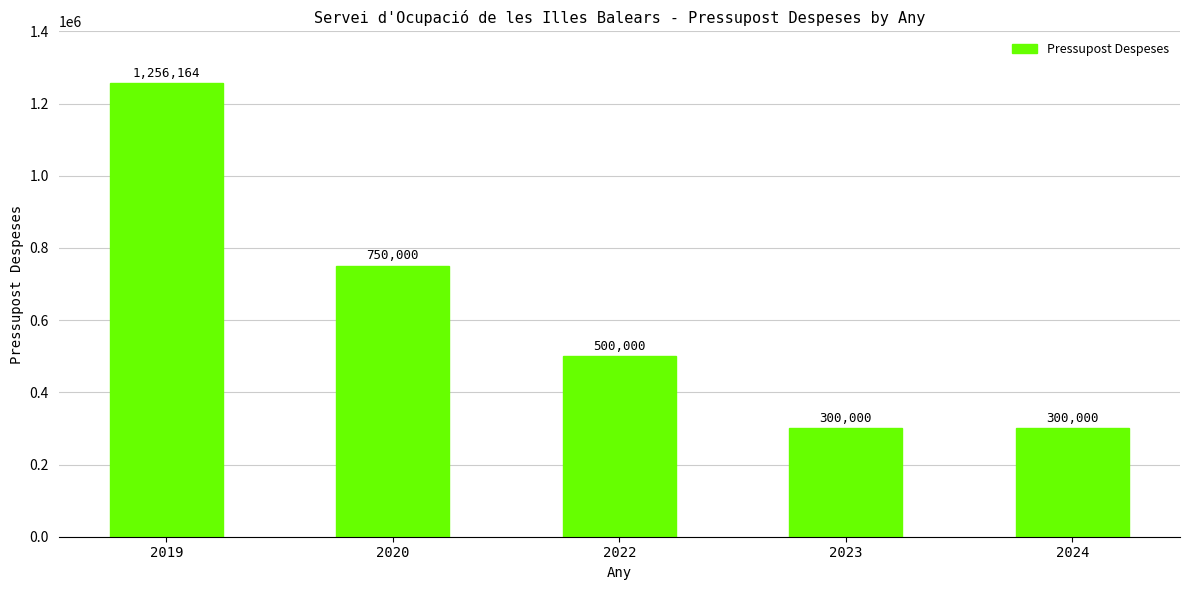

Where does the data first go above 500000?

2019